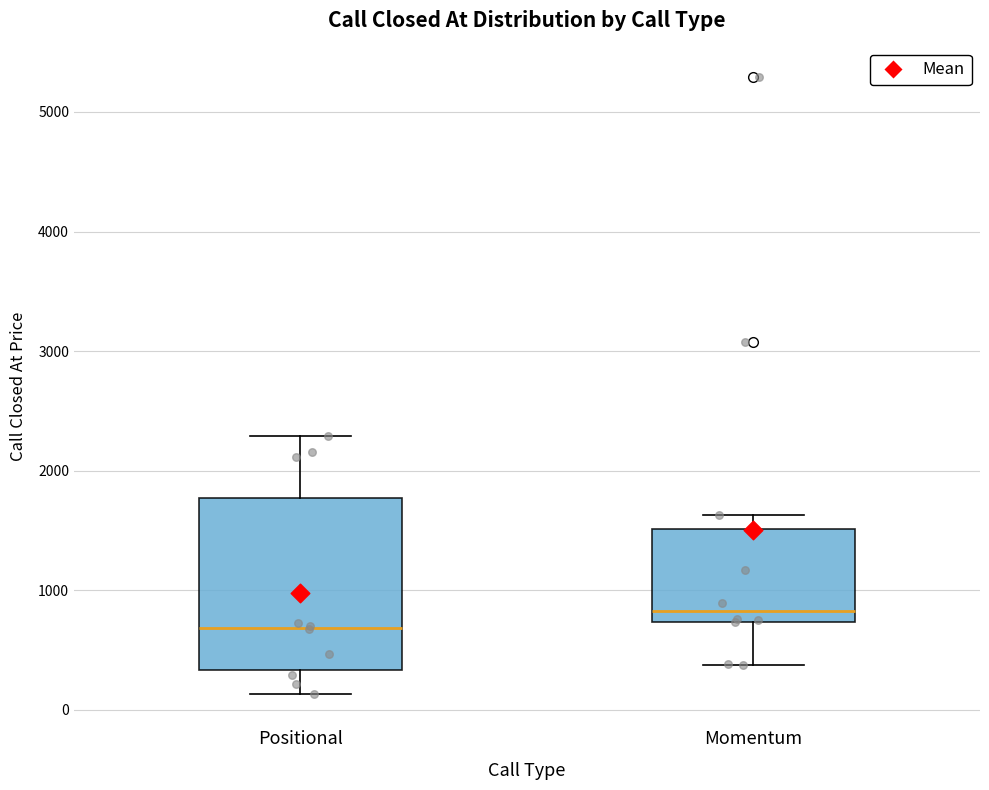

Reading left to right, read every box against the y-axis: the position of its median line, the range the box covers, and the ends of its whiskers. The values are not printed on the chart, so give them approximately, as read against the axis.

Positional: median 700, box 300 to 1800, whiskers 100 to 2300
Momentum: median 800, box 700 to 1500, whiskers 400 to 1600